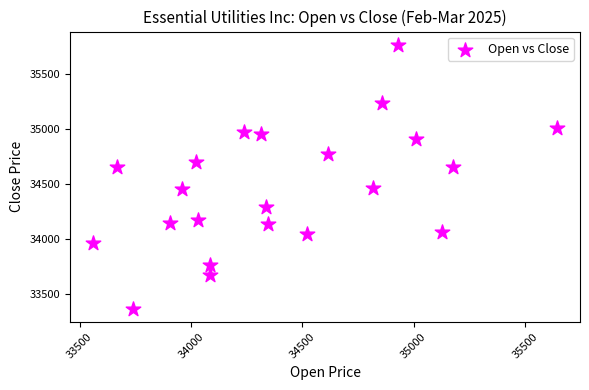

What is the range of X values (max minus min)?

2081